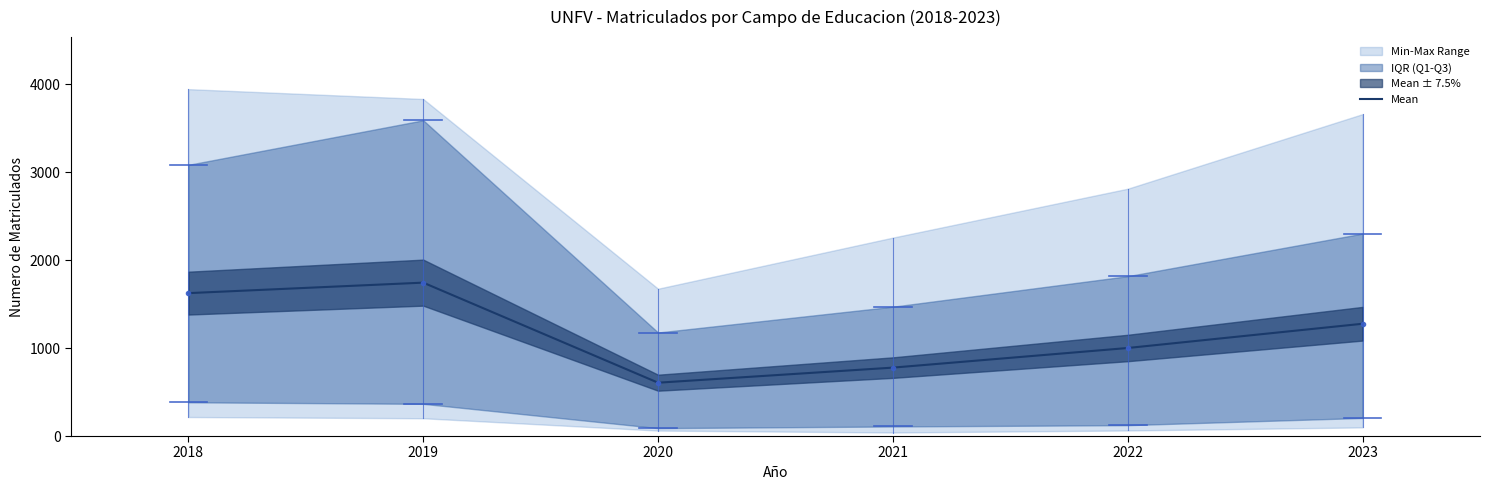

Where is the data nearest to the value 1175?

2023